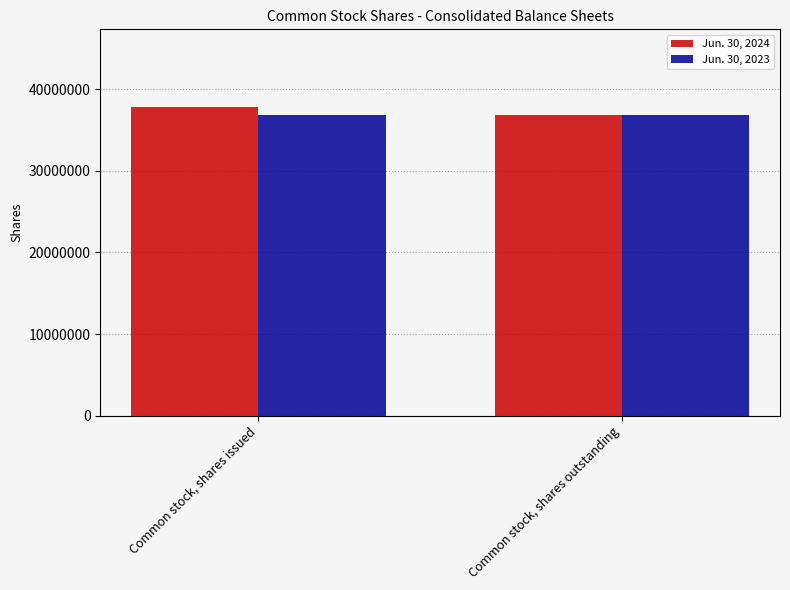

Read the Jun. 30, 2024 value at Common stock, shares issued, to the nearest 100.

37872900